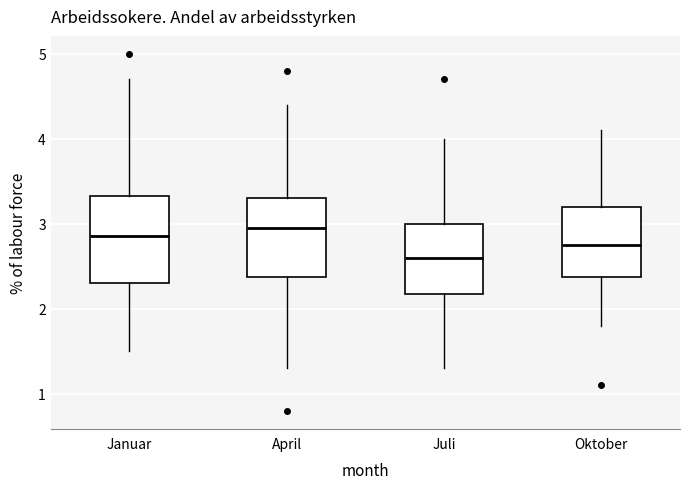

Which box's median line is the highest?

April